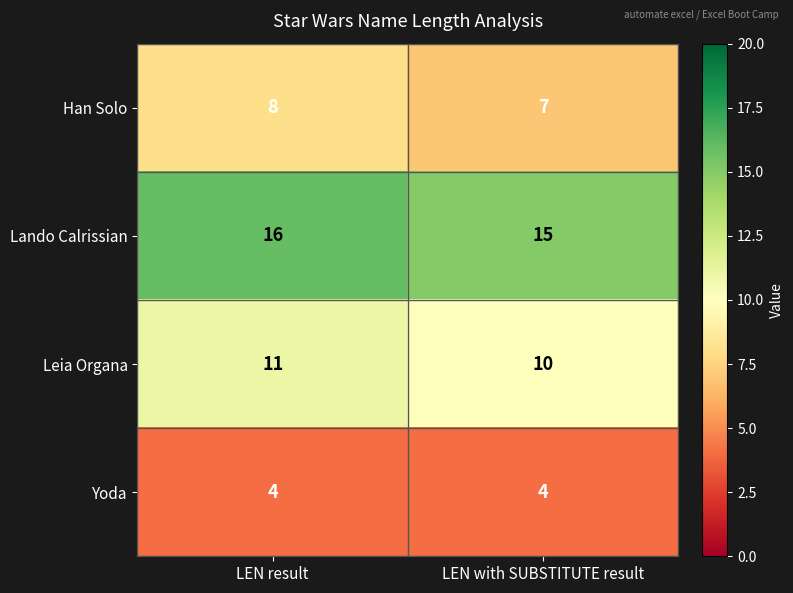

What is the total value across all series at LEN result?

39